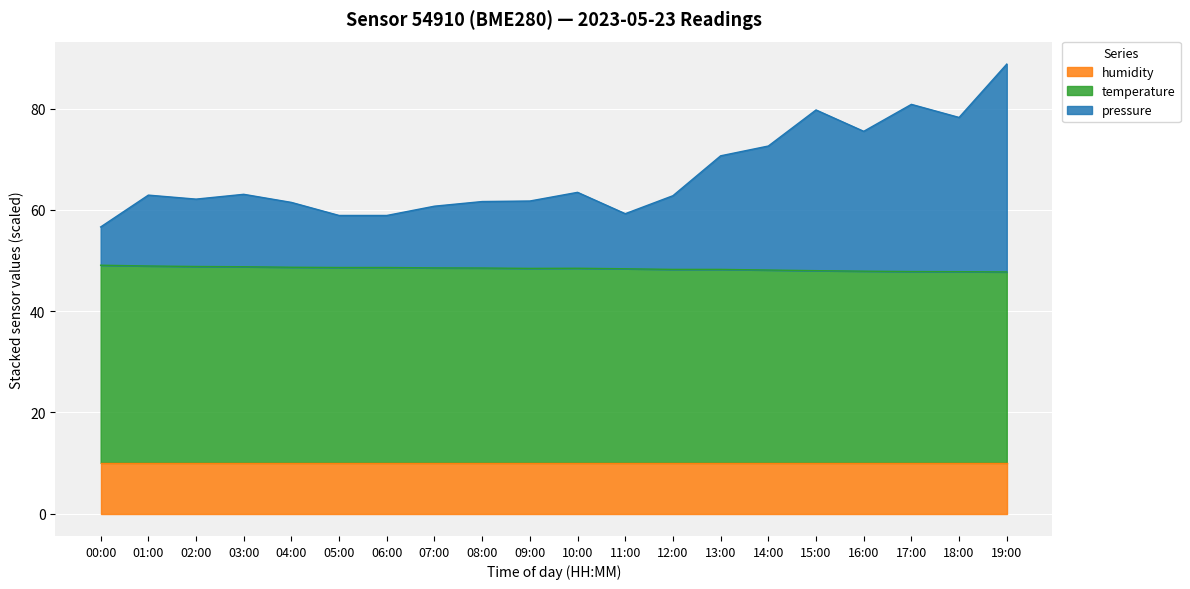

At which category is the sum across all series the highest?

19:00